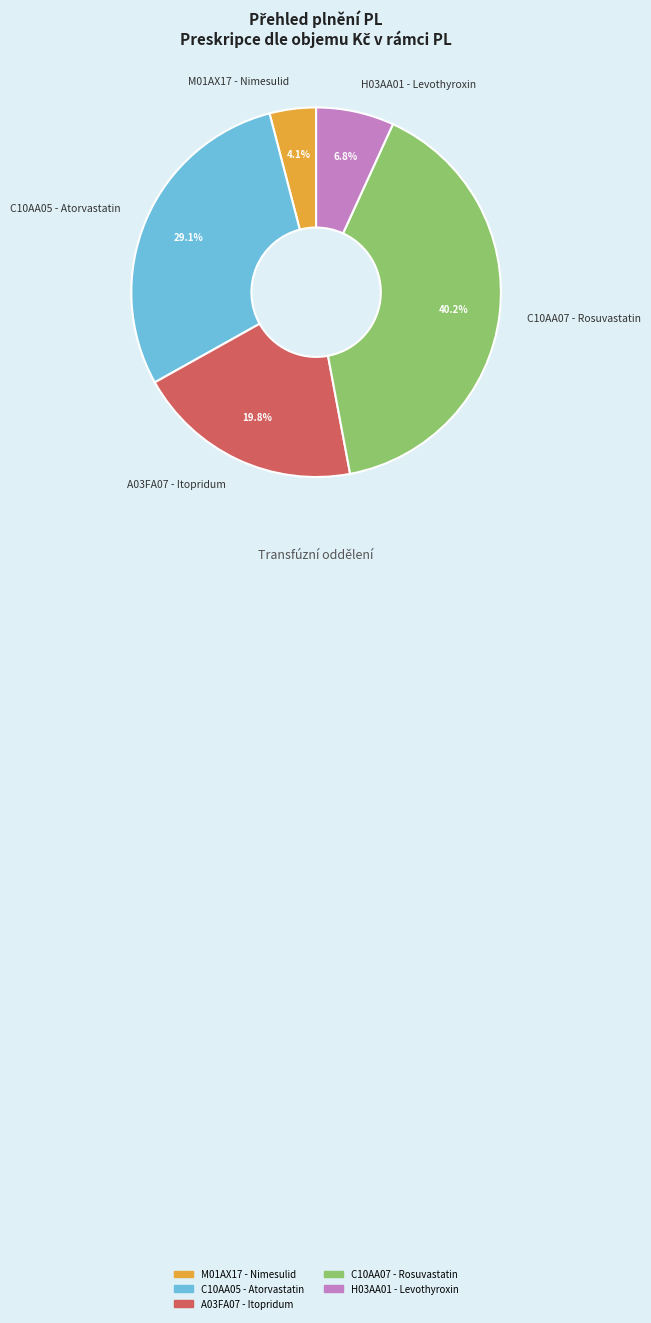

Rank the categories by value from highest to lowest.

C10AA07 - Rosuvastatin, C10AA05 - Atorvastatin, A03FA07 - Itopridum, H03AA01 - Levothyroxin, M01AX17 - Nimesulid